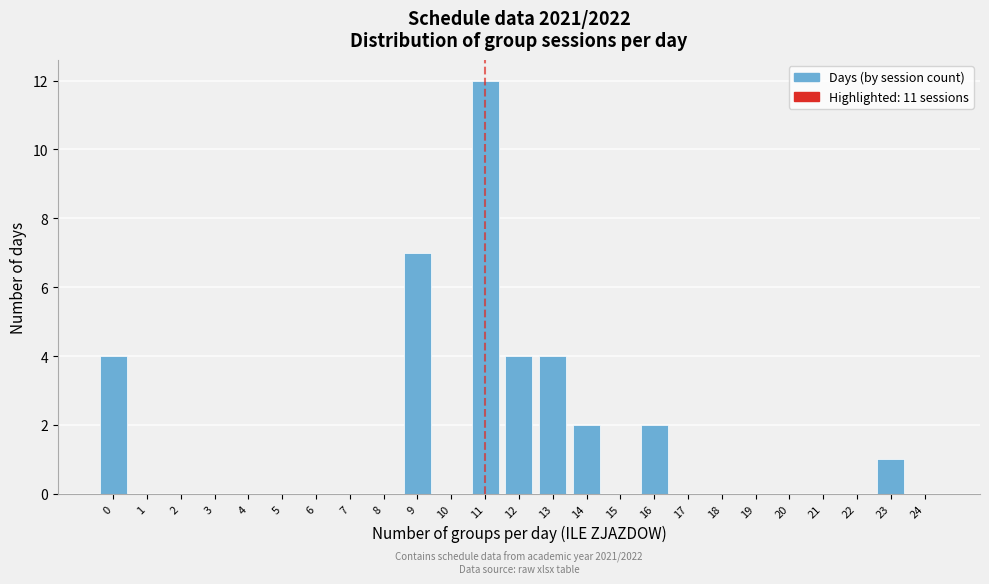

Reading left to right, transcribe all the data shown in this chart.

0=4	1=0	2=0	3=0	4=0	5=0	6=0	7=0	8=0	9=7	10=0	11=12	12=4	13=4	14=2	15=0	16=2	17=0	18=0	19=0	20=0	21=0	22=0	23=1	24=0